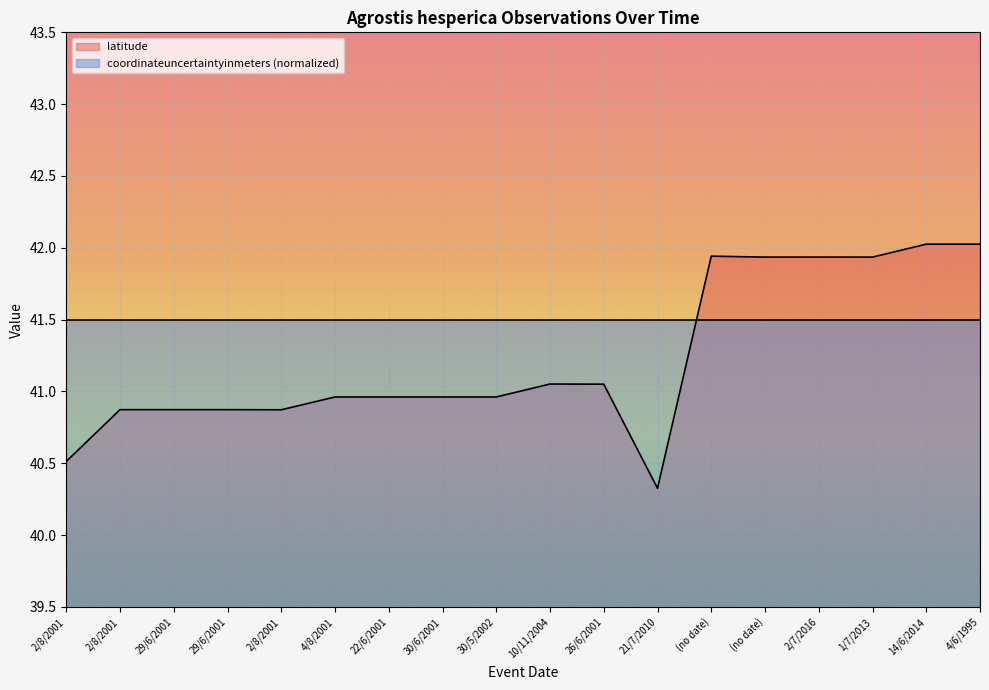

What is the value of the 1st point from the left?

40.5